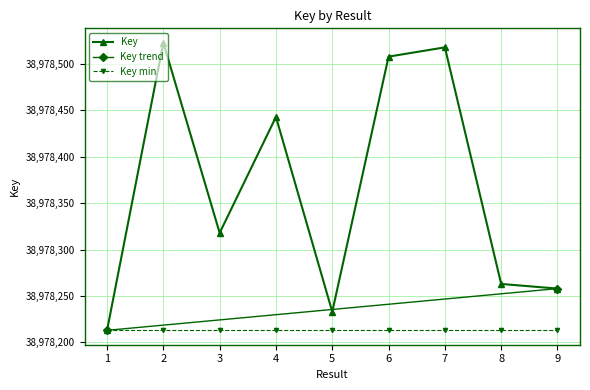

Does the chart display data point markers on the line(s)?

Yes